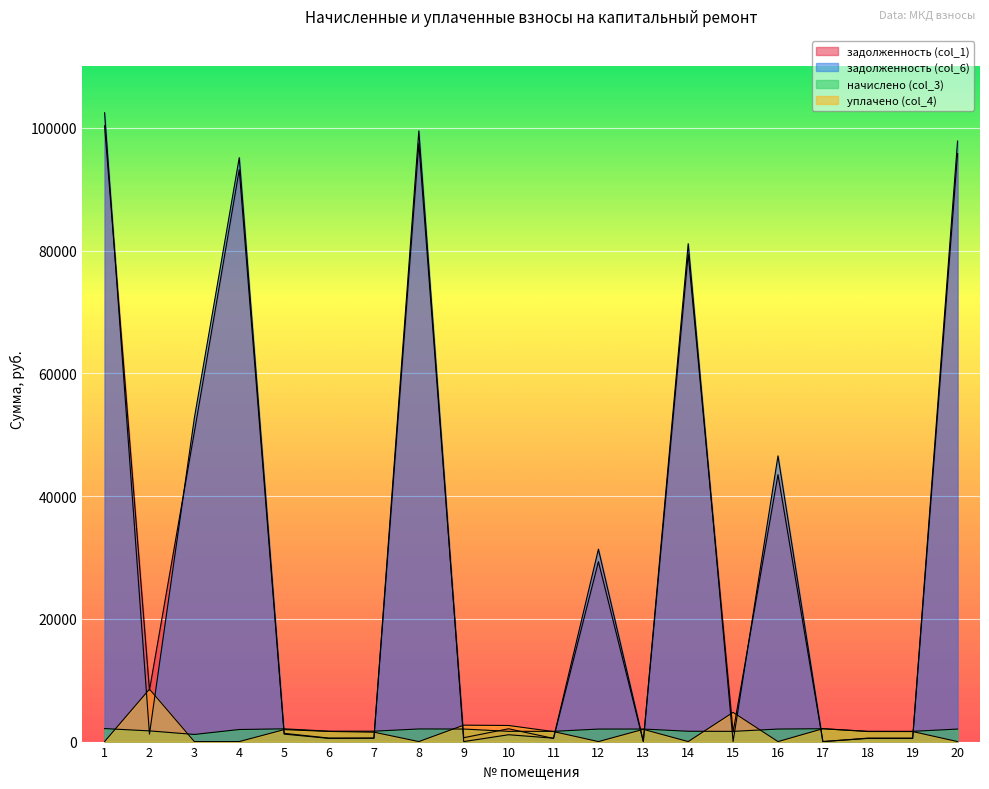

Where is the first local minimum for задолженность (col_6)?

2